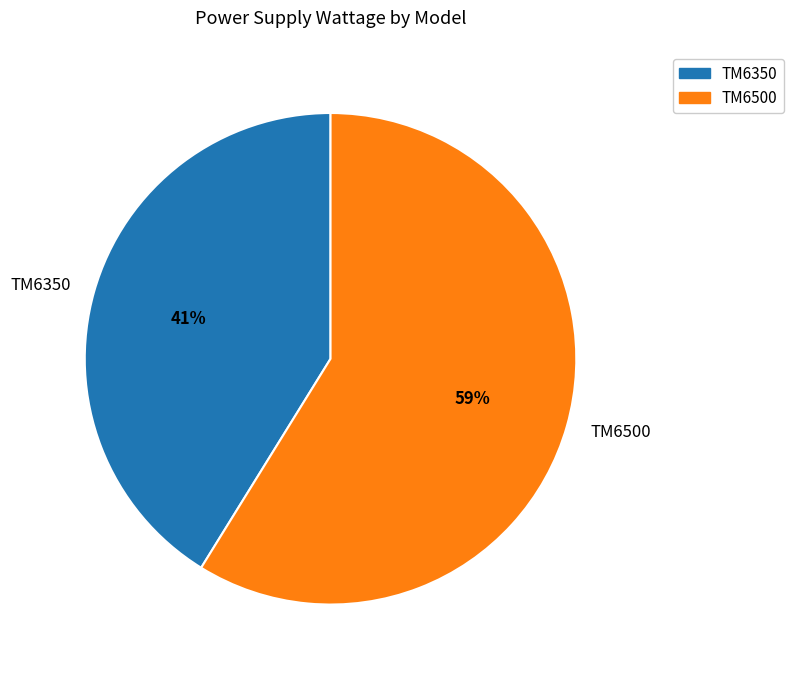

Between TM6350 and TM6500, which is larger?

TM6500